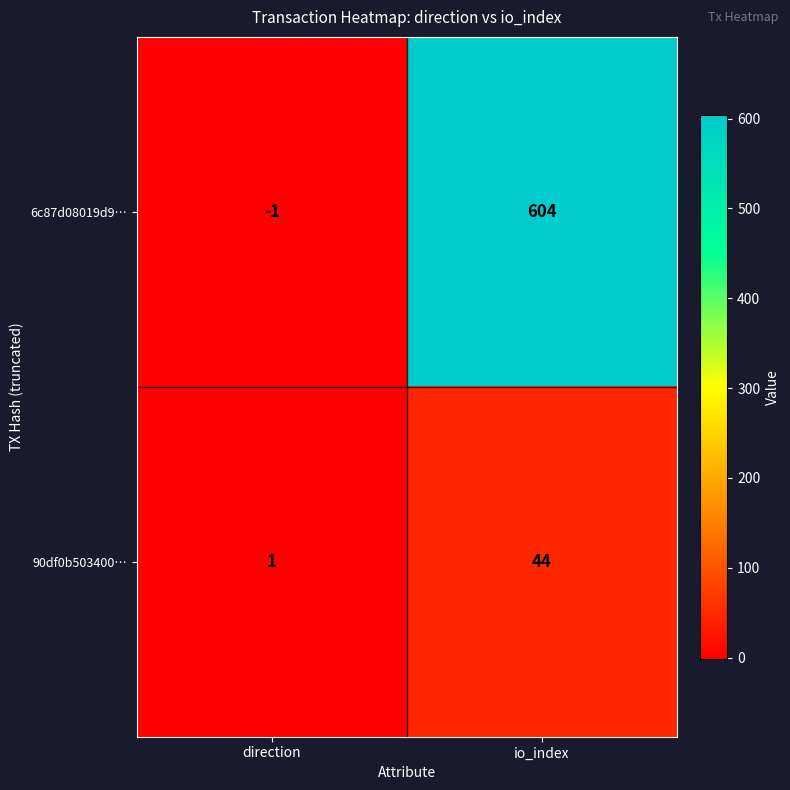

What is the difference between the maximum and minimum values in the 90df0b503400… series?

43